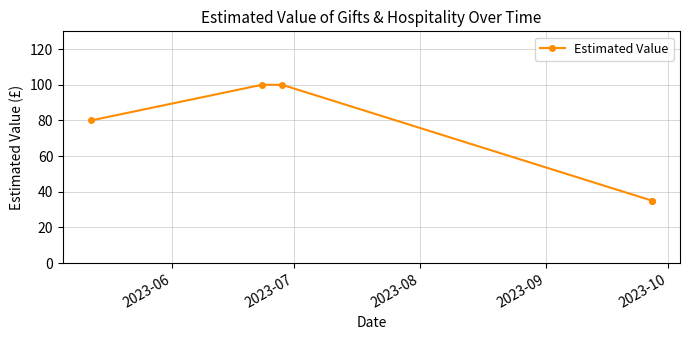

Which label corresponds to the smallest value in the chart?

2023-09